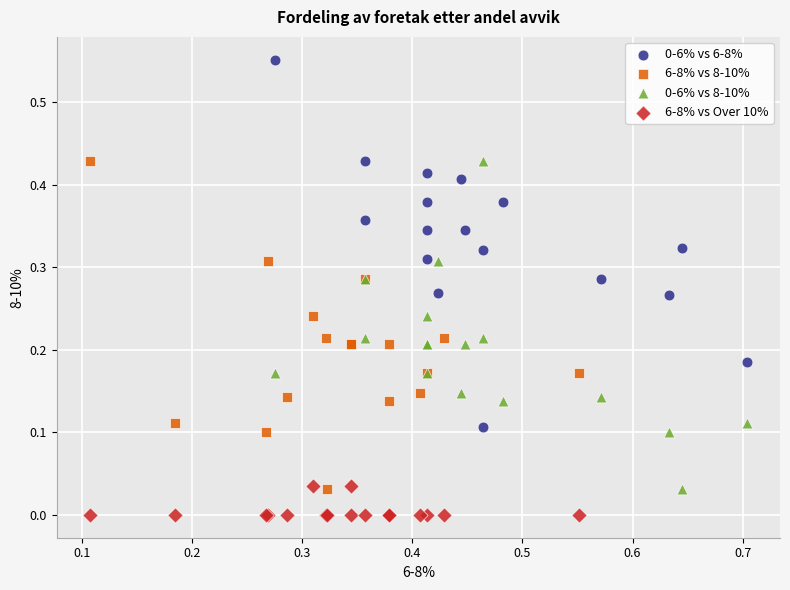

Which series reaches the minimum Y coordinate?

6-8% vs Over 10%